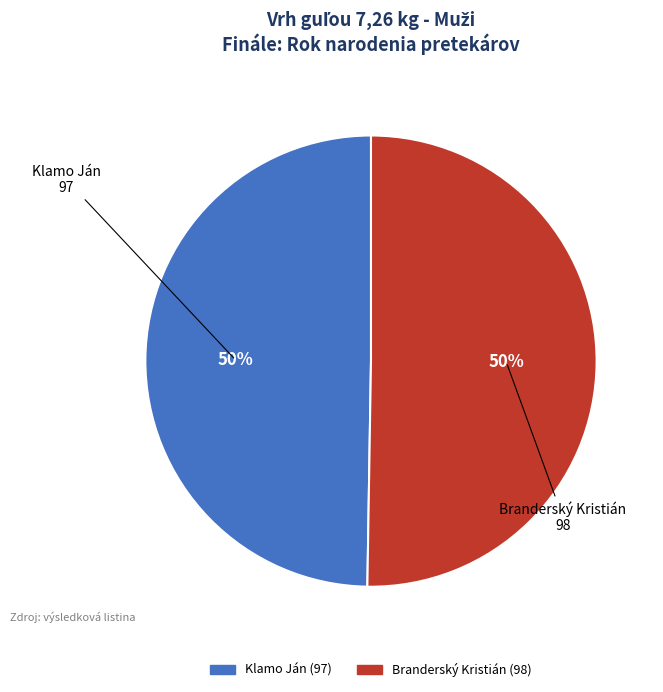

What is the ratio of the value at Klamo Ján to the value at Branderský Kristián?

1.0